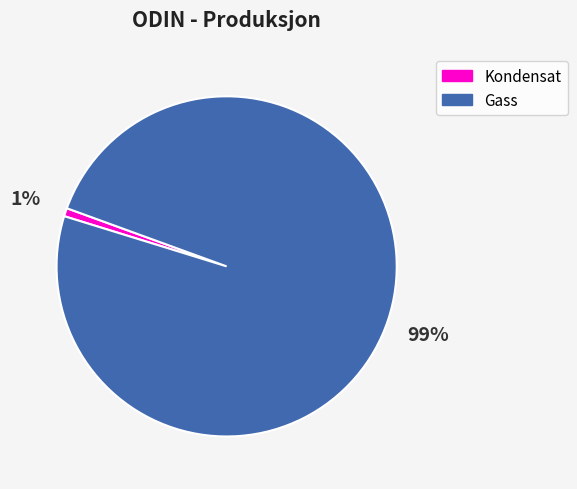

Does any single category account for the majority?

Yes